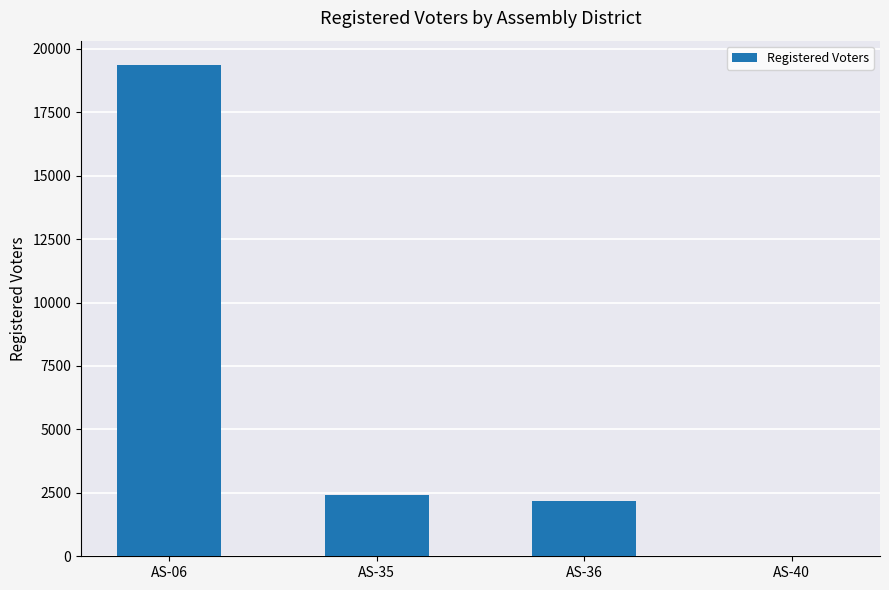

What is the average value?

5985